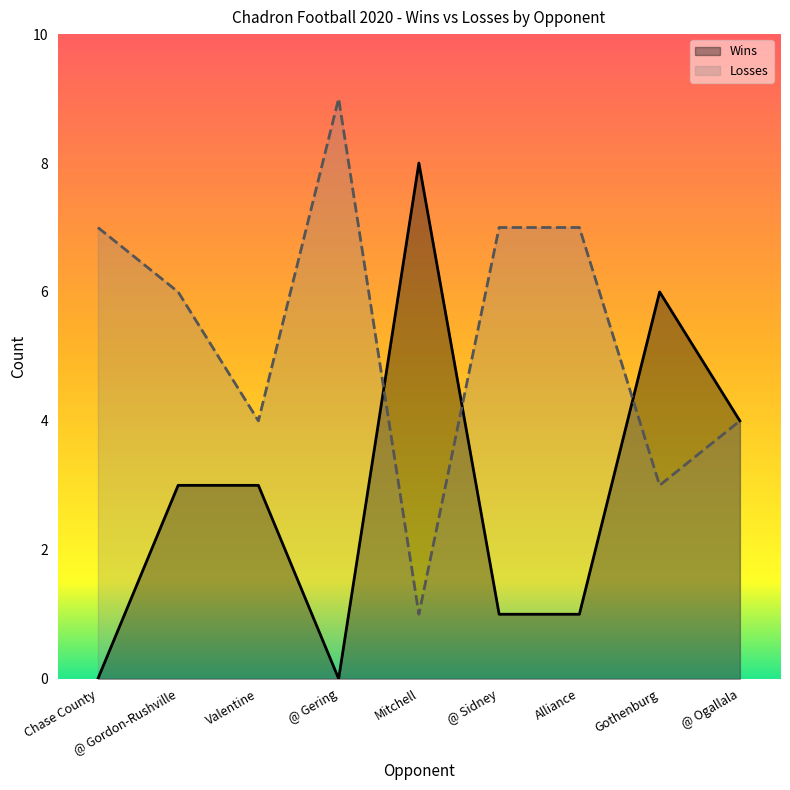

Which category has the highest value in the Losses series?

@ Gering